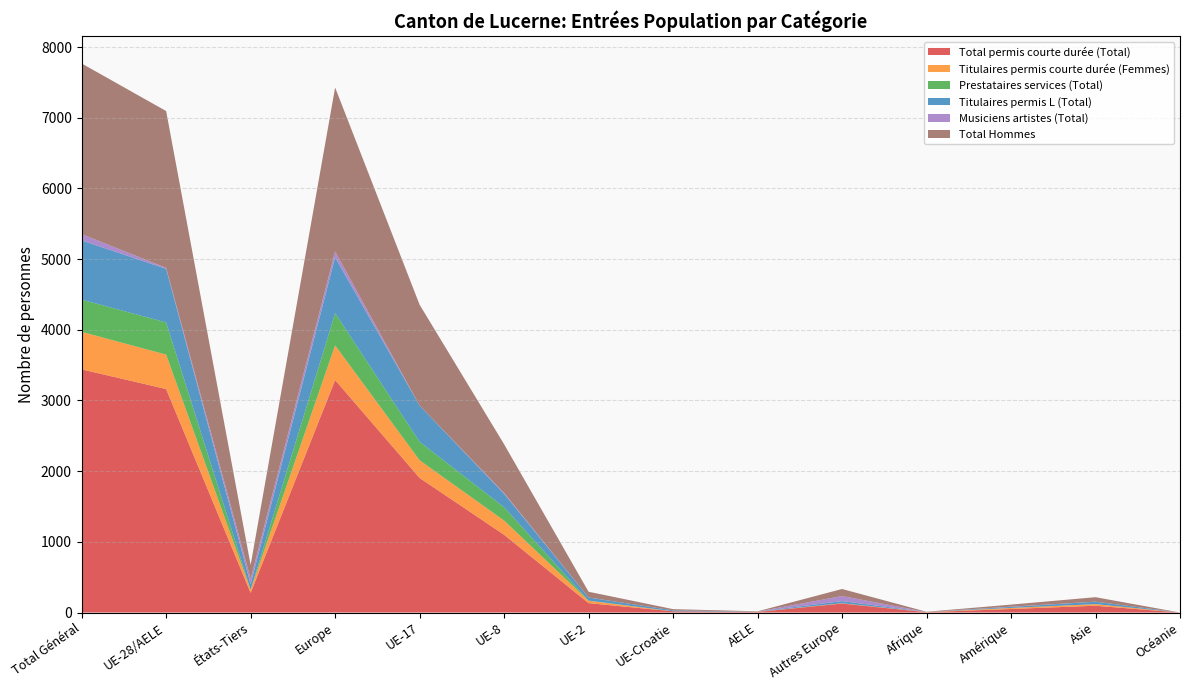

Reading left to right, list all the values displayed in this chart.

Total permis courte durée (Total): Total Général=3440	UE-28/AELE=3162	États-Tiers=278	Europe=3289	UE-17=1904	UE-8=1100	UE-2=133	UE-Croatie=17	AELE=8	Autres Europe=127	Afrique=5	Amérique=50	Asie=96	Océanie=0
Titulaires permis courte durée (Femmes): Total Général=531	UE-28/AELE=487	États-Tiers=44	Europe=491	UE-17=250	UE-8=201	UE-2=34	UE-Croatie=0	AELE=2	Autres Europe=4	Afrique=2	Amérique=15	Asie=23	Océanie=0
Prestataires services (Total): Total Général=456	UE-28/AELE=455	États-Tiers=1	Europe=456	UE-17=262	UE-8=189	UE-2=2	UE-Croatie=1	AELE=1	Autres Europe=1	Afrique=0	Amérique=0	Asie=0	Océanie=0
Titulaires permis L (Total): Total Général=838	UE-28/AELE=759	États-Tiers=79	Europe=788	UE-17=511	UE-8=190	UE-2=43	UE-Croatie=13	AELE=2	Autres Europe=29	Afrique=1	Amérique=15	Asie=34	Océanie=0
Musiciens artistes (Total): Total Général=89	UE-28/AELE=13	États-Tiers=76	Europe=85	UE-17=0	UE-8=12	UE-2=1	UE-Croatie=0	AELE=0	Autres Europe=72	Afrique=0	Amérique=3	Asie=1	Océanie=0
Total Hommes: Total Général=2414	UE-28/AELE=2219	États-Tiers=195	Europe=2319	UE-17=1428	UE-8=689	UE-2=81	UE-Croatie=17	AELE=4	Autres Europe=100	Afrique=3	Amérique=29	Asie=63	Océanie=0